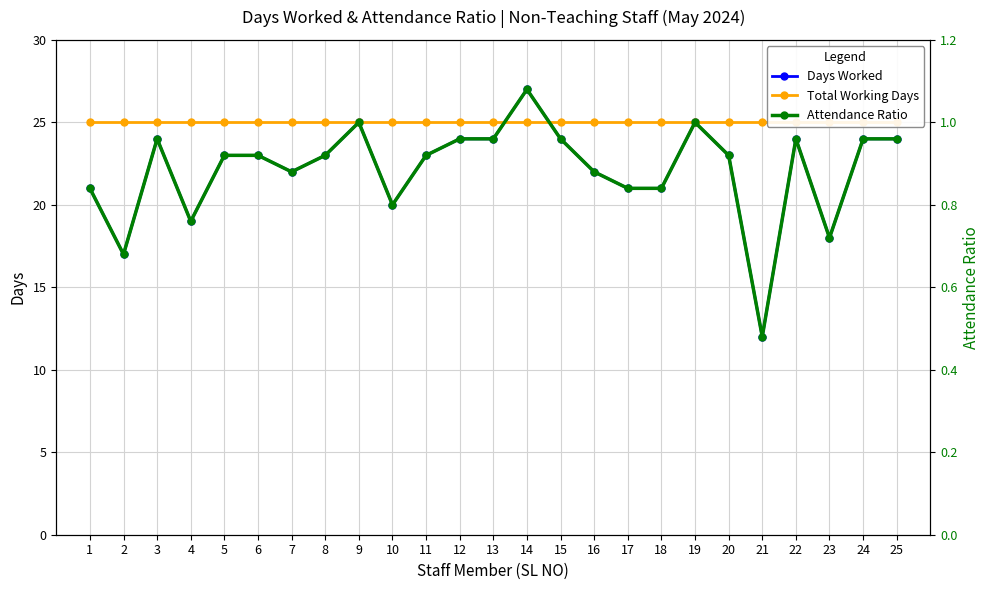

Rank the series at 6 from lowest to highest value.

Attendance Ratio, Days Worked, Total Working Days